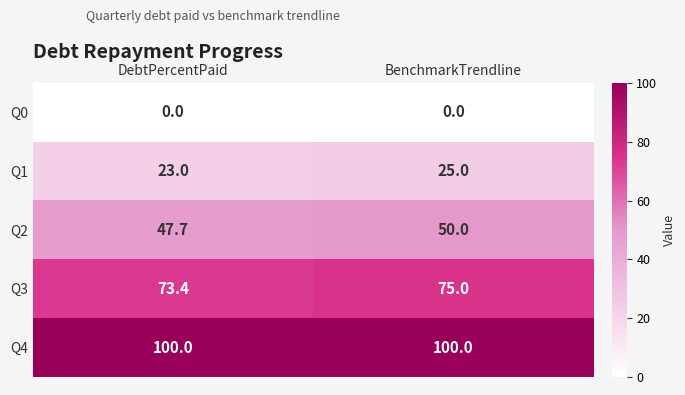

Between DebtPercentPaid and BenchmarkTrendline, which series saw the biggest shift?

Q2